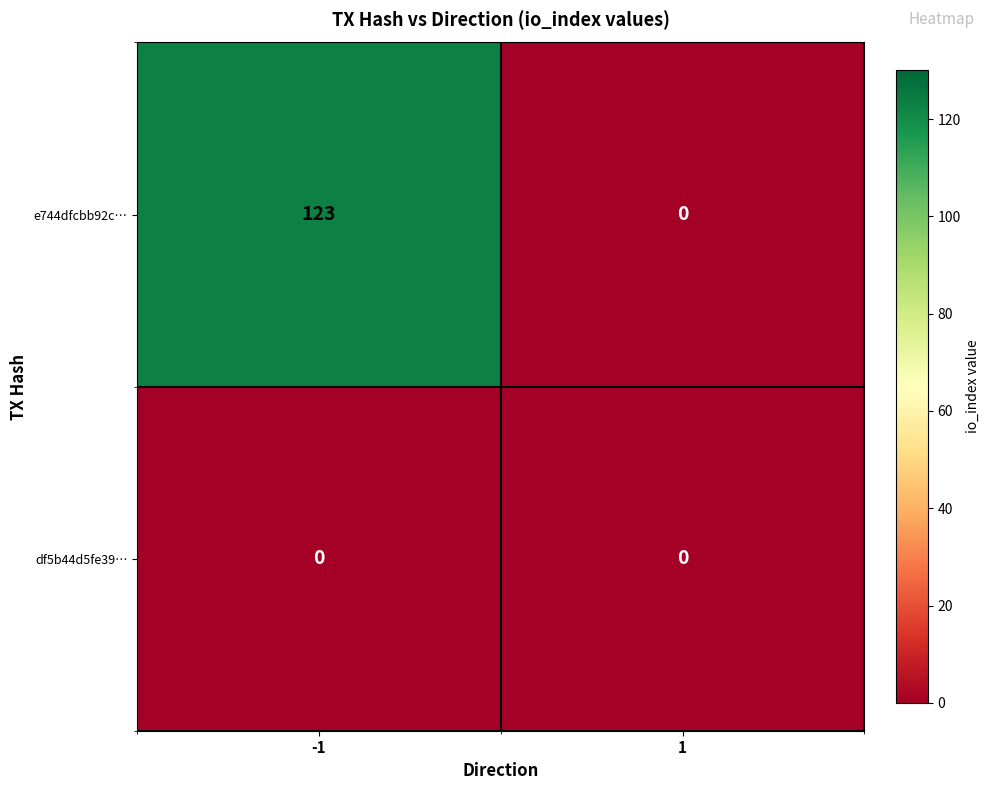

What is the total value across all series at -1?

123